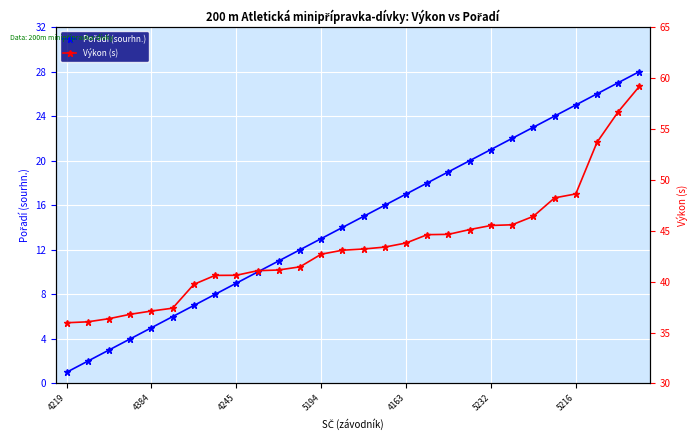

The Výkon (s) series shows 30.2 at 21. True or false?

False